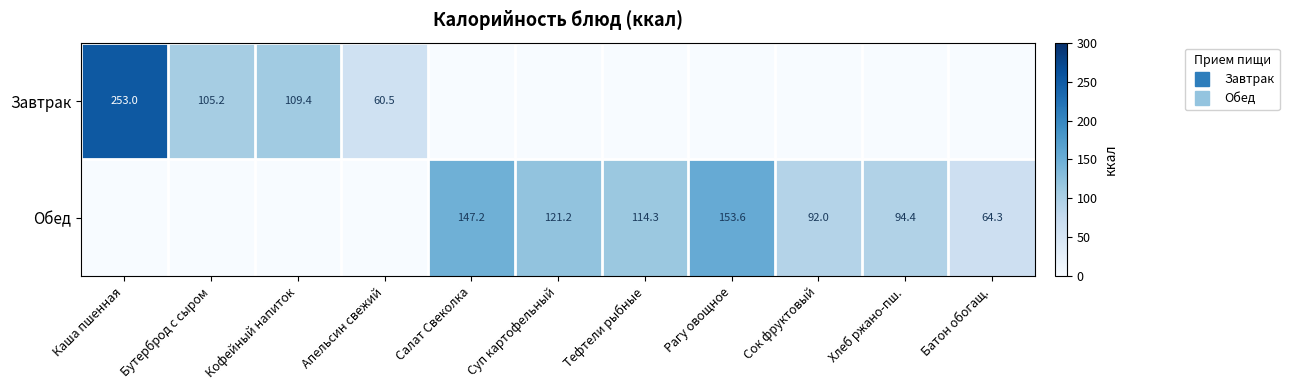

Which series has the largest total across all categories?

Обед